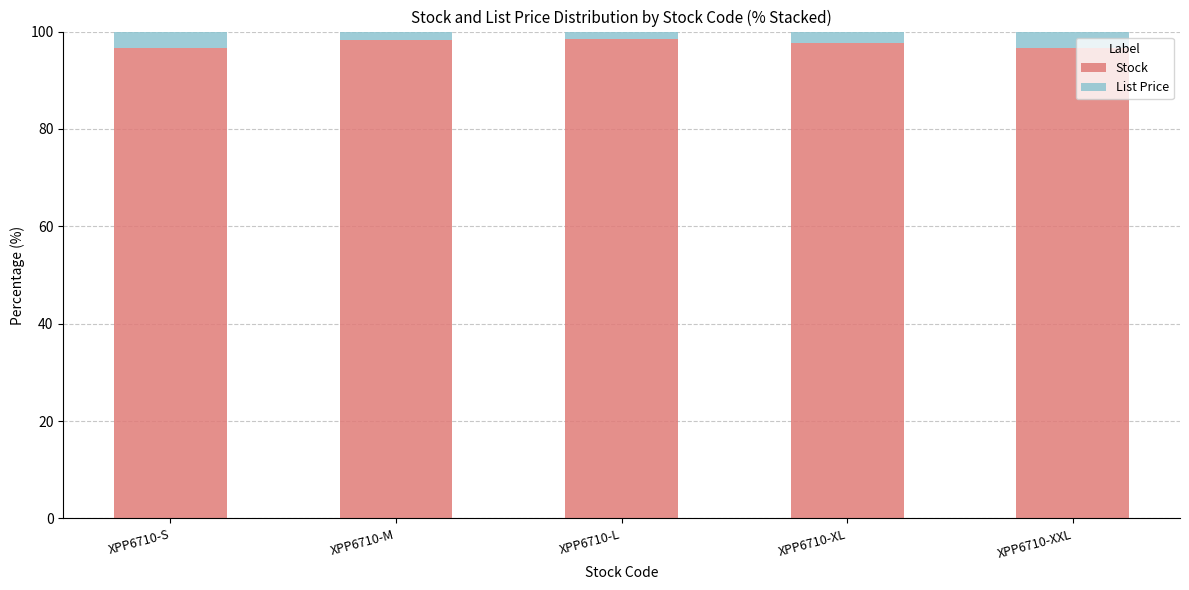

Are the bars grouped side by side (vs. stacked)?

No